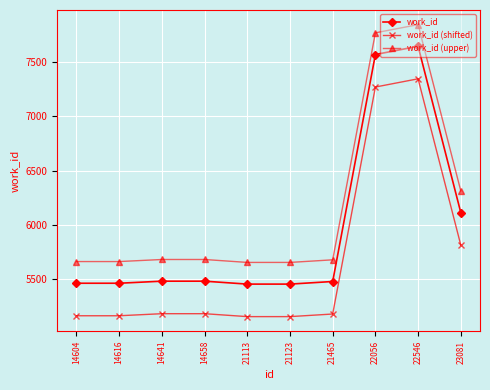

True or false: work_id (upper) has more than 0 interior local peaks.

True